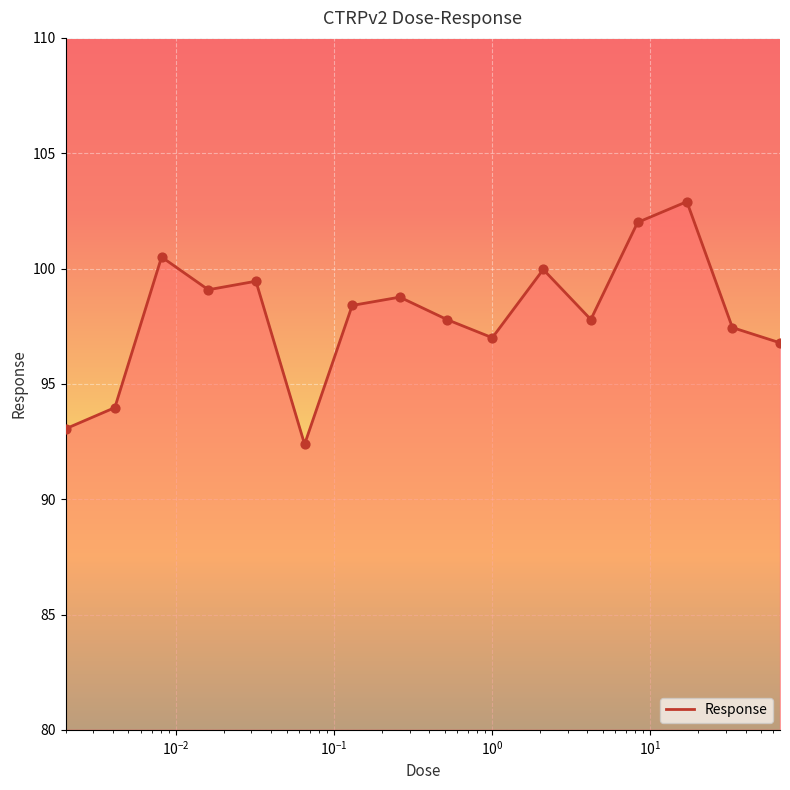

What is the maximum value shown in the chart?

102.9